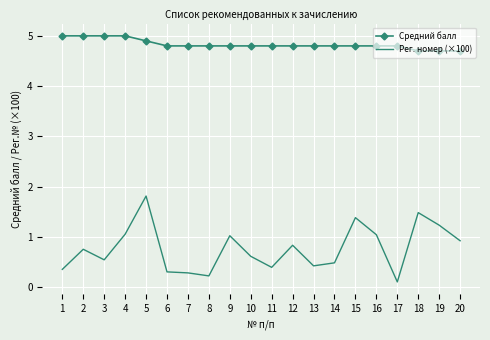

Is it true that Рег. номер (×100) equals 1.4 at 15?

True